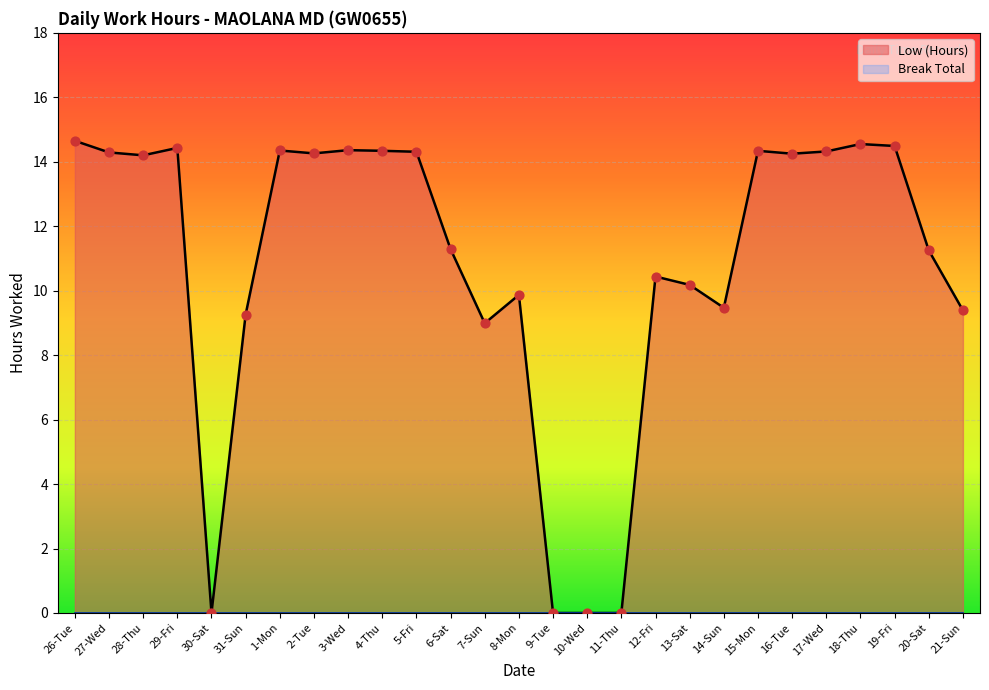

Which has a higher value, 14-Sun or 29-Fri?

29-Fri